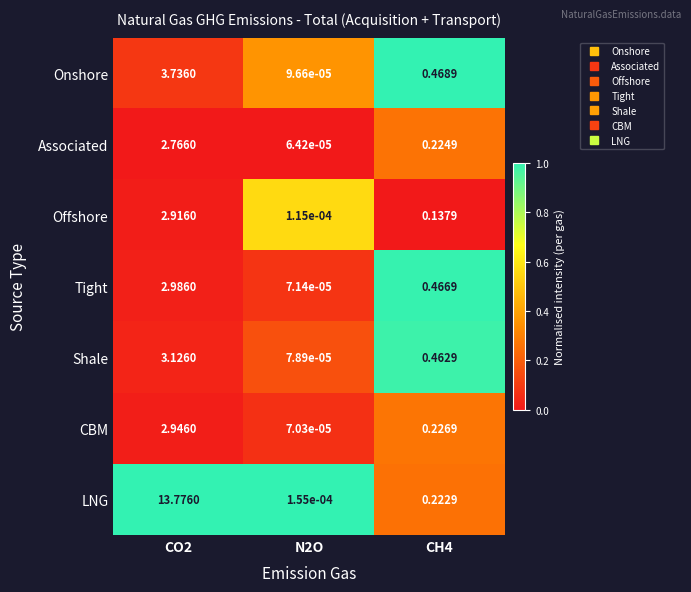

What is the total value across all series at CH4?

2.2